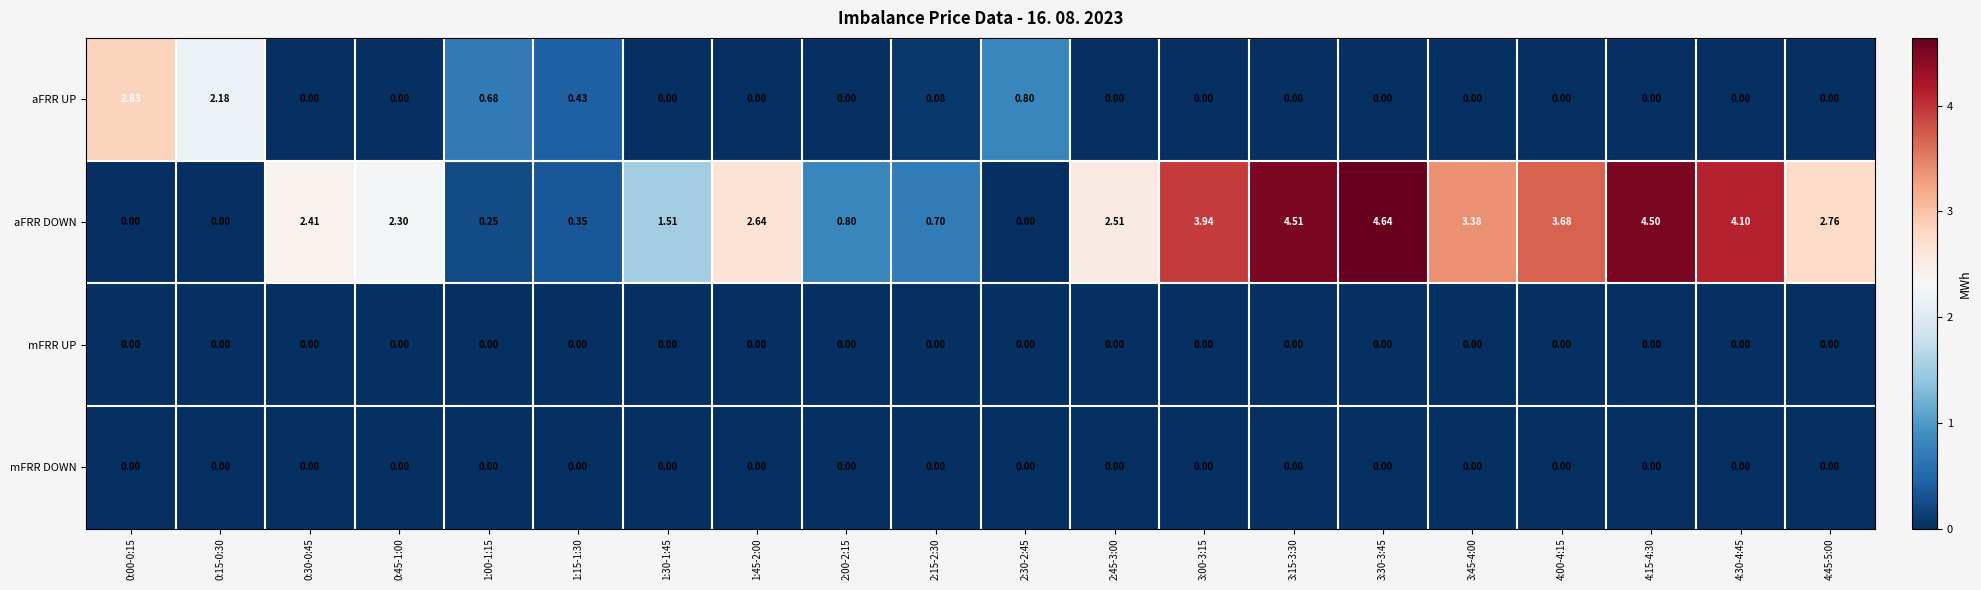

Which series has the largest total across all categories?

aFRR DOWN